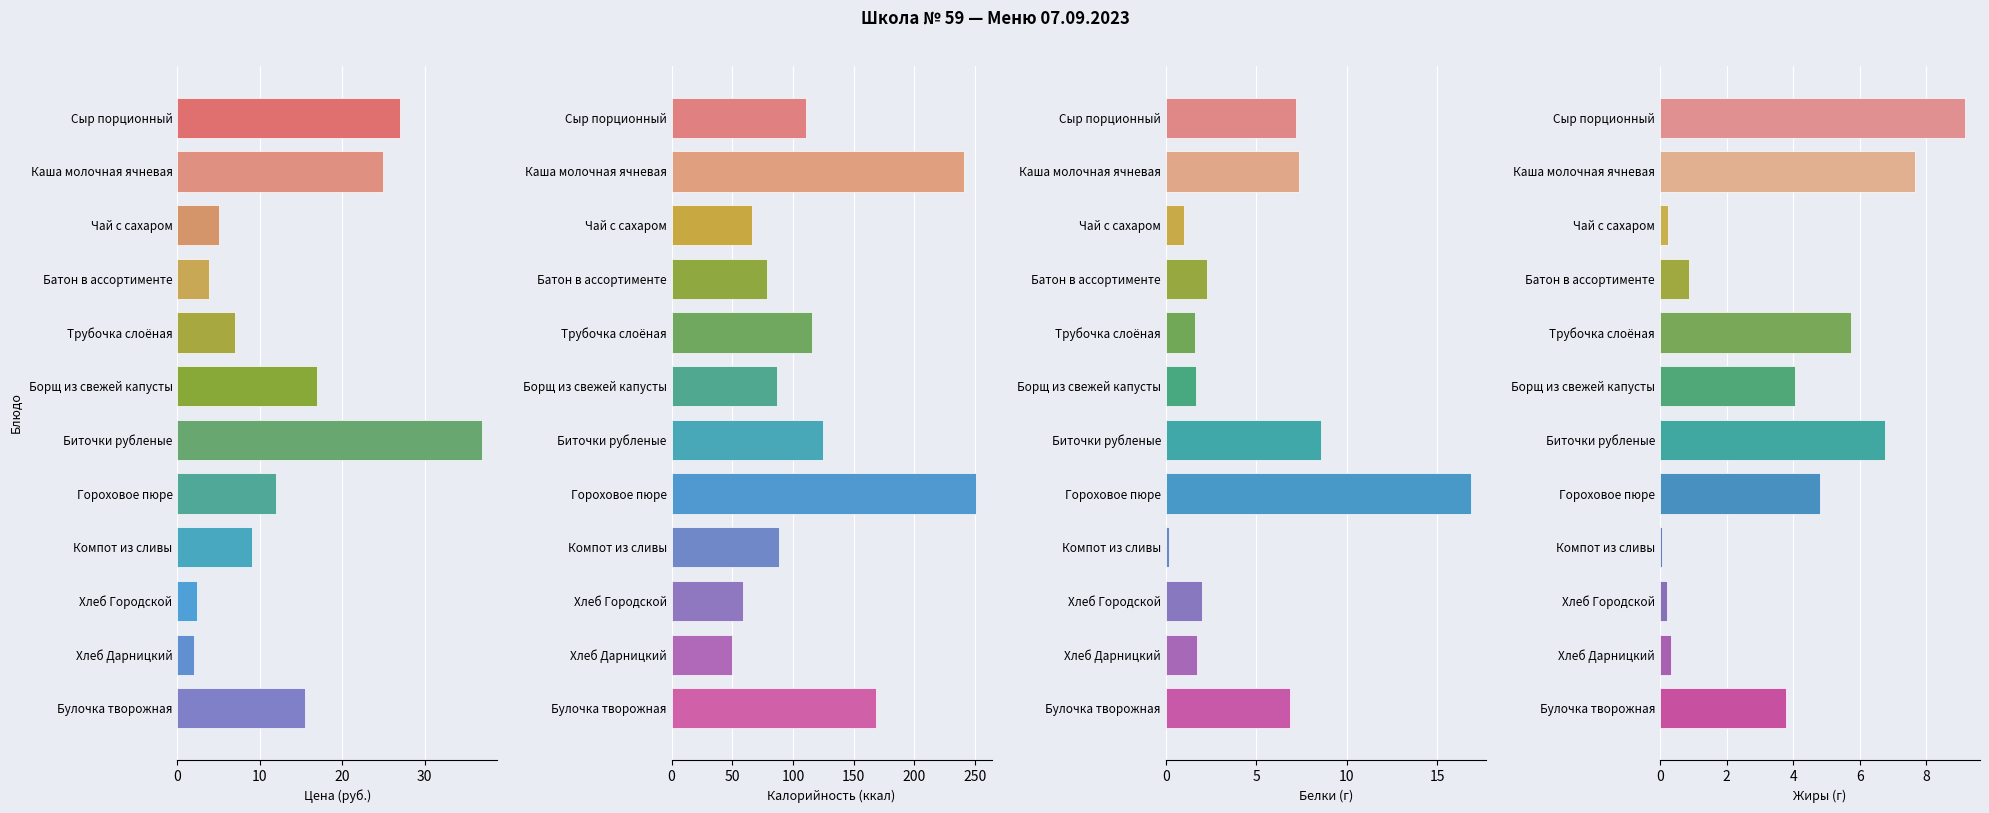

What is the difference between the maximum and second lowest values in the Жиры series?

9.0